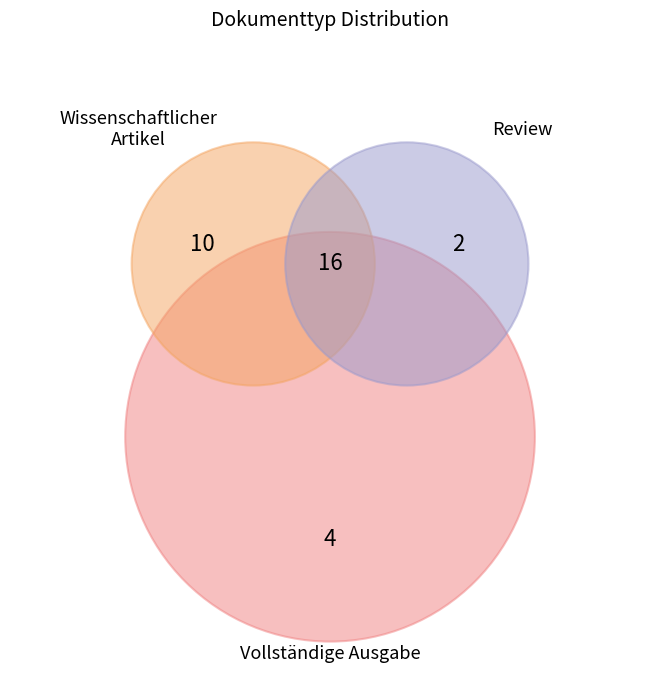

Which category has the smallest portion of the pie?

Review